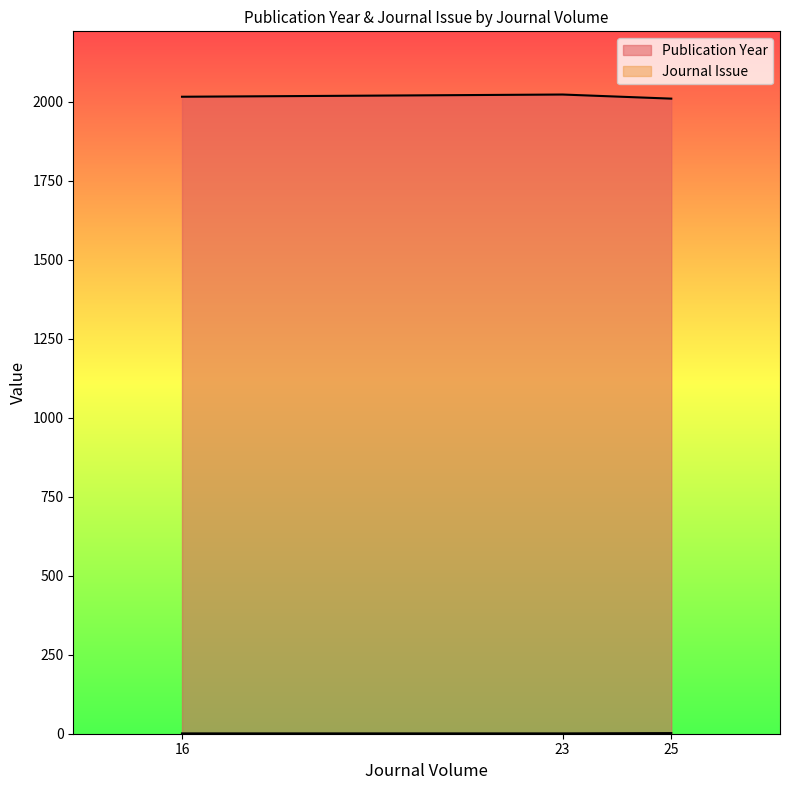

What is the difference between the Publication Year values at 16 and 23?

7